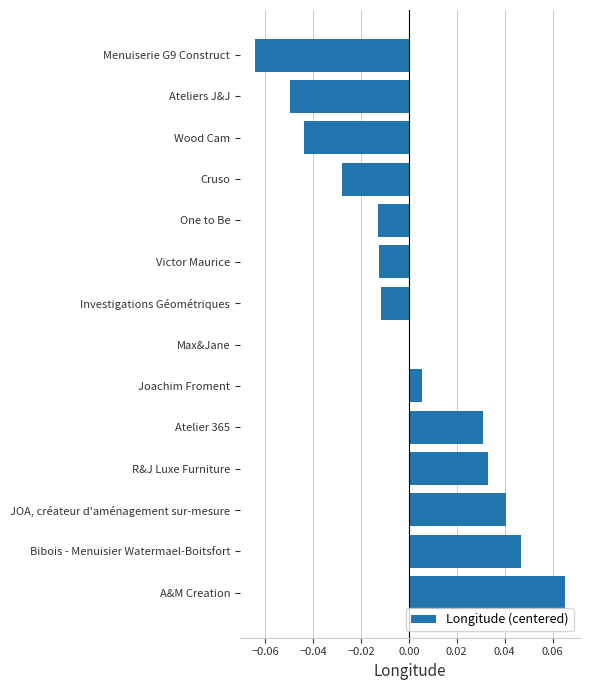

Where is the data nearest to the value 0?

Max&Jane